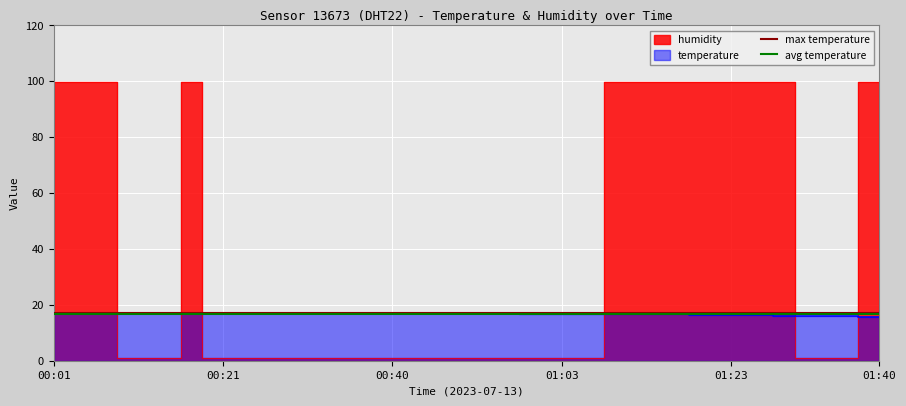

At which label does temperature first exceed 17?

00:28